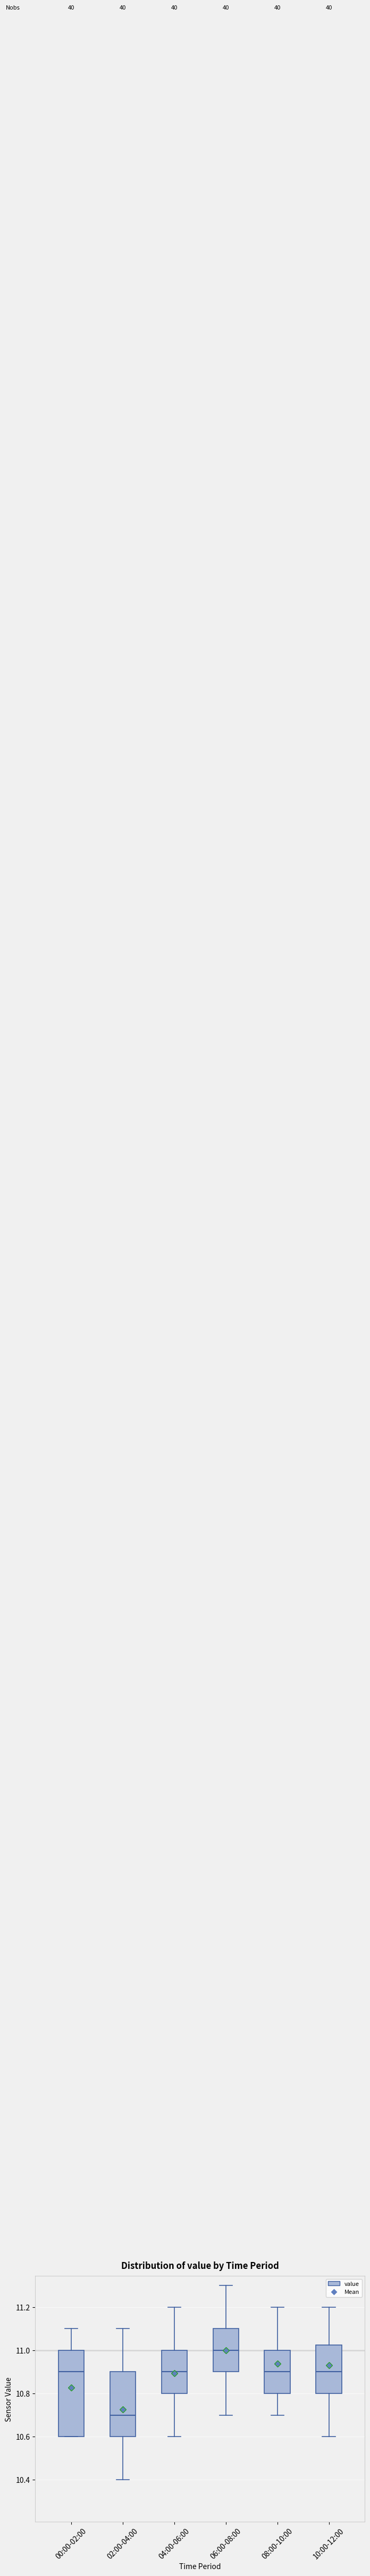

Which box's median line is the highest?

06:00-08:00